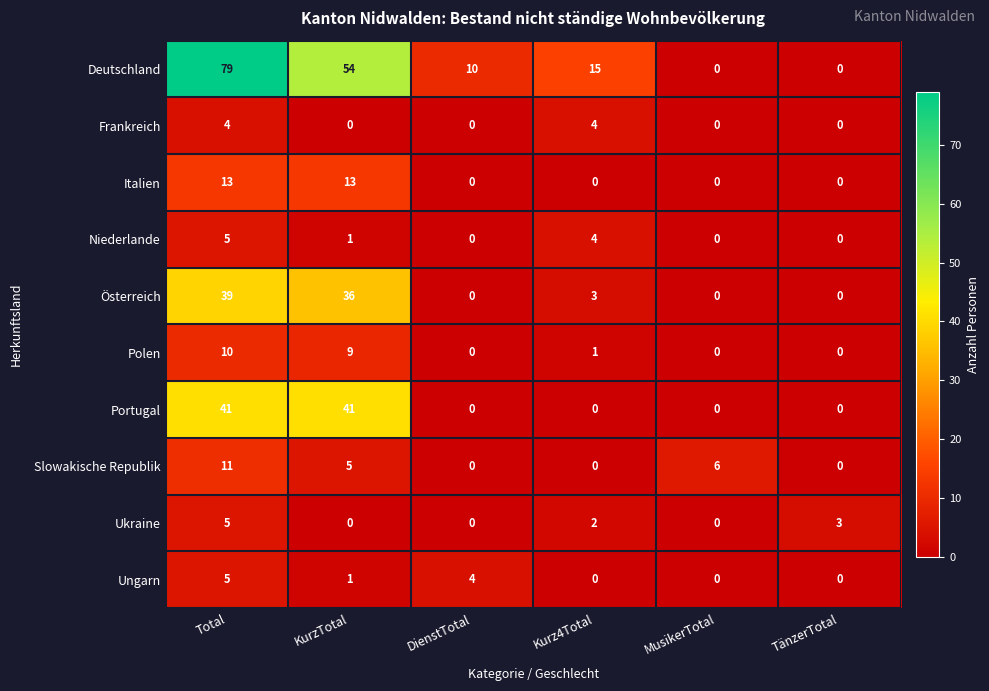

At which label is Slowakische Republik closest to 5?

KurzTotal